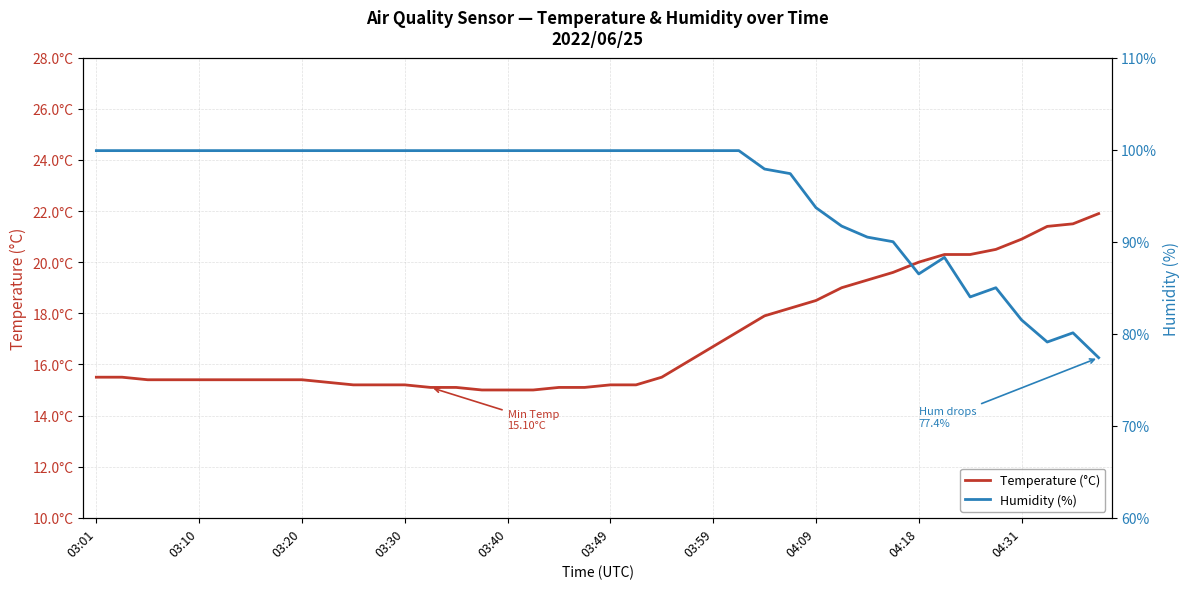

Which category has the highest value across all series?

03:01